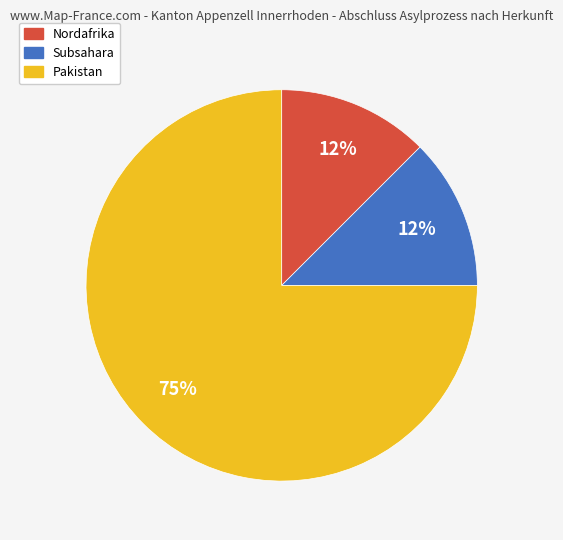

How many slices are in this pie chart?

3